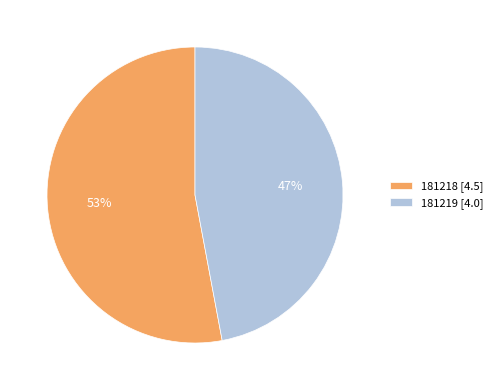

Between 181218 and 181219, which is larger?

181218